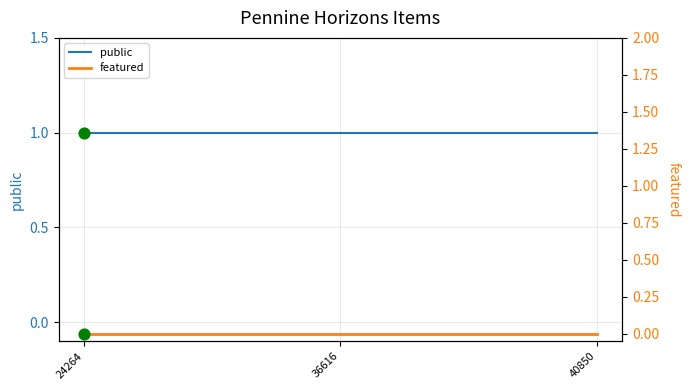

Is the value of public at 40850 greater than the value of featured at 40850?

Yes